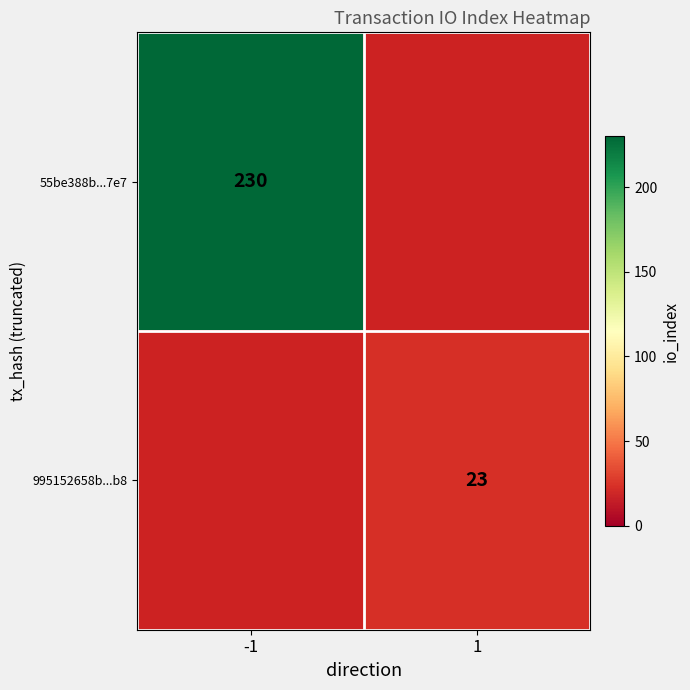

Between -1 and 1, which is larger?

1